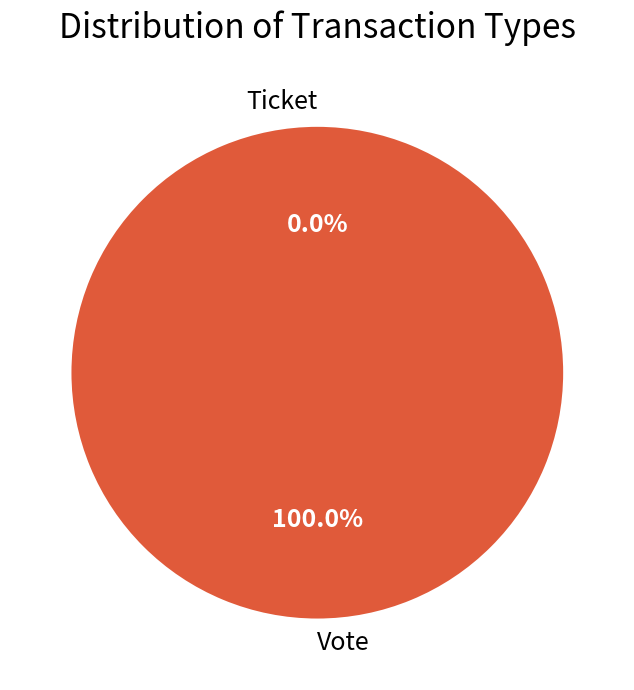

To the nearest percent, what is the difference between the Vote and Ticket slice percentages?

100%